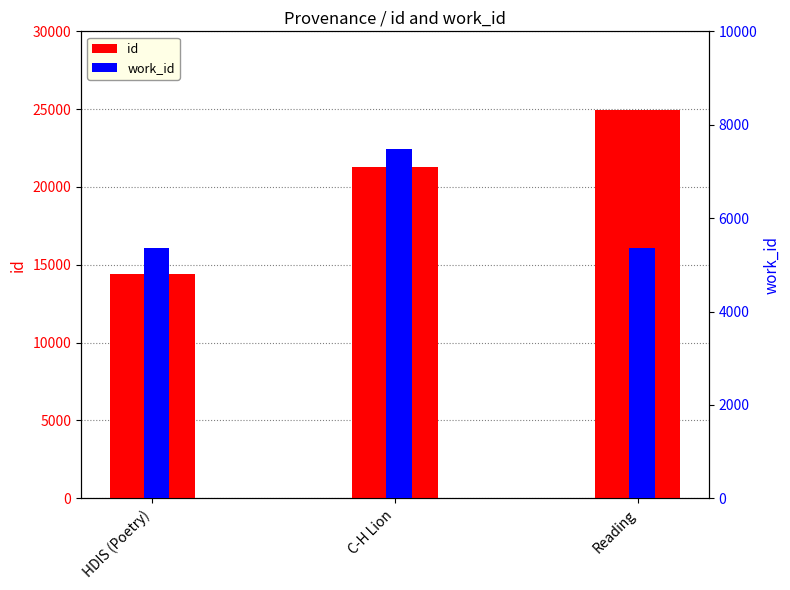

The value of id at C-H Lion is 33112. True or false?

False